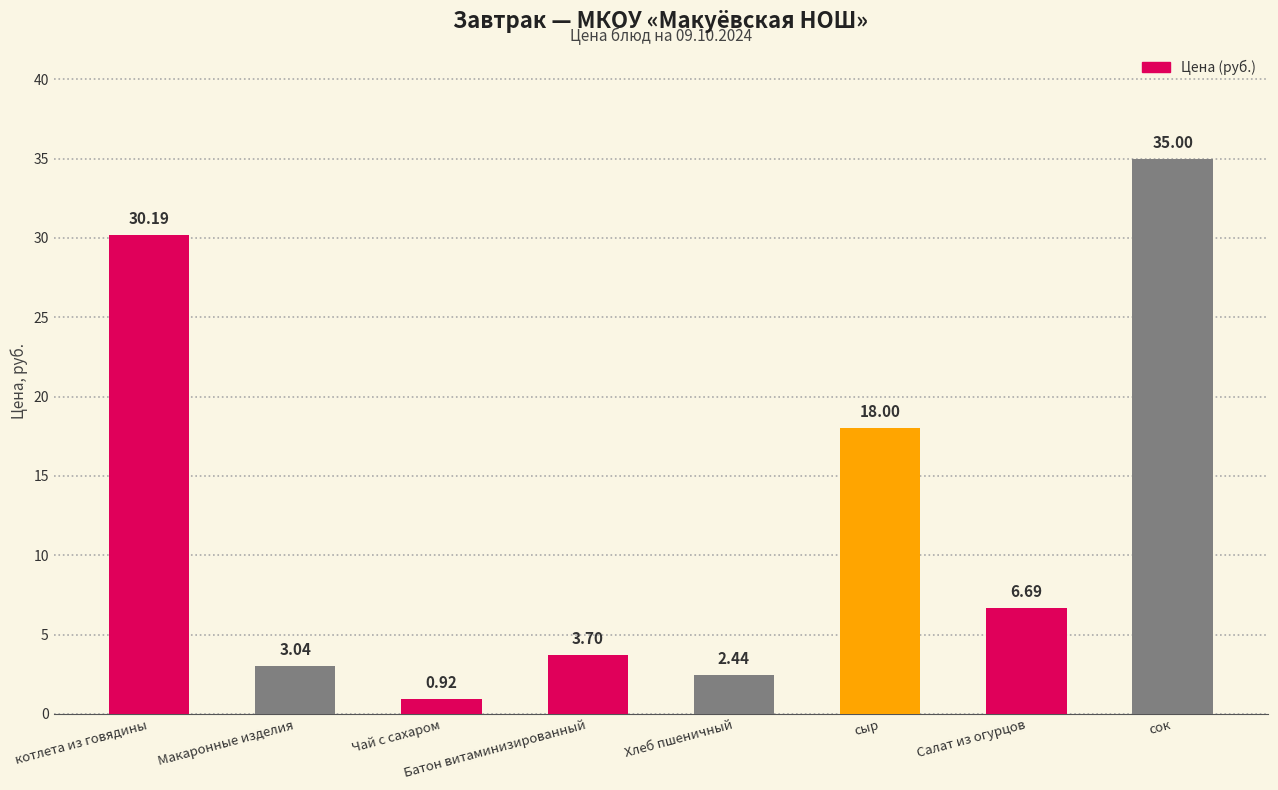

What is the difference between the values at Чай с сахаром and Батон витаминизированный?

2.8